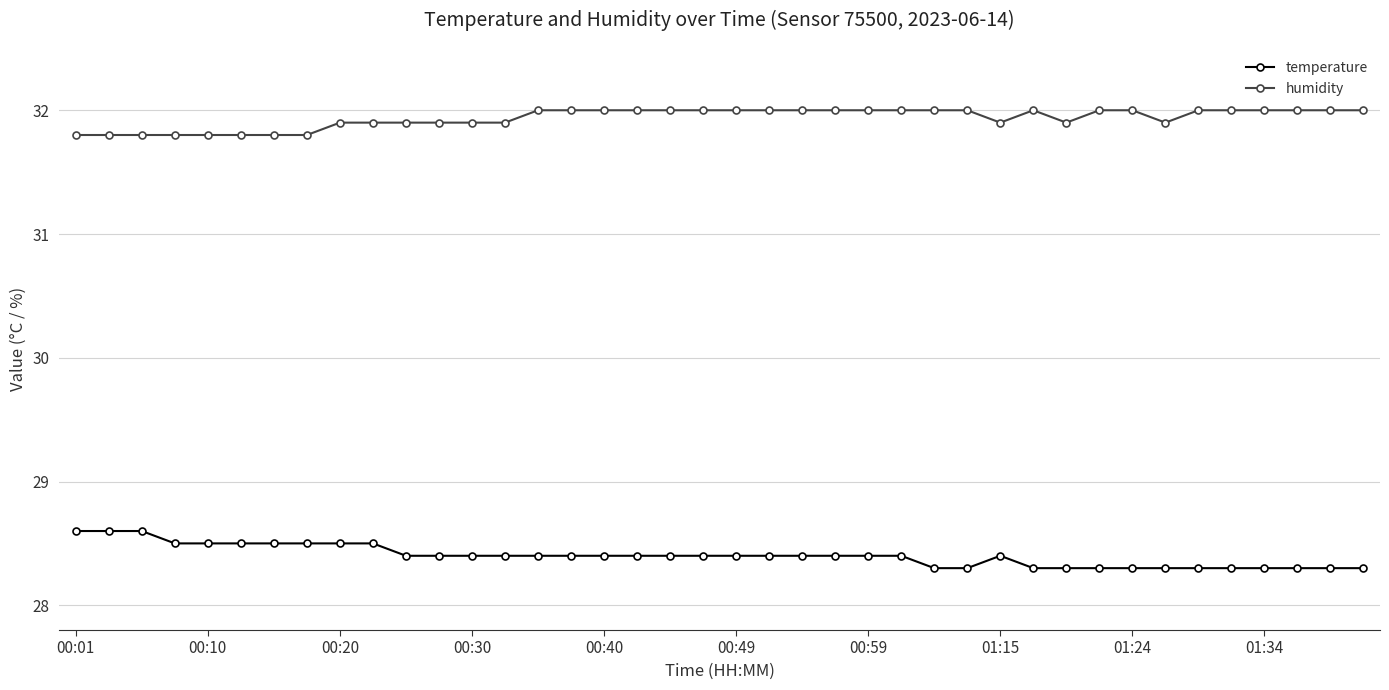

What are all the series names shown in the legend?

temperature, humidity